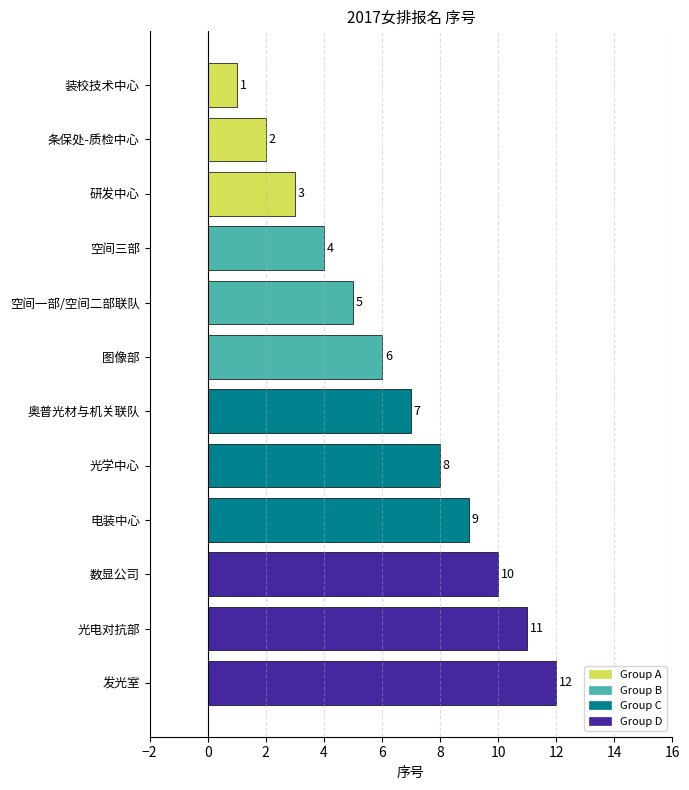

What is the difference between the values at 电装中心 and 空间一部/空间二部联队?

4